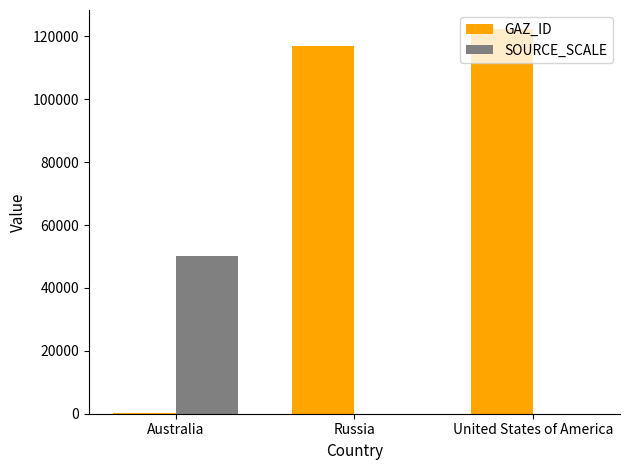

What is the maximum value shown in the chart?

122273